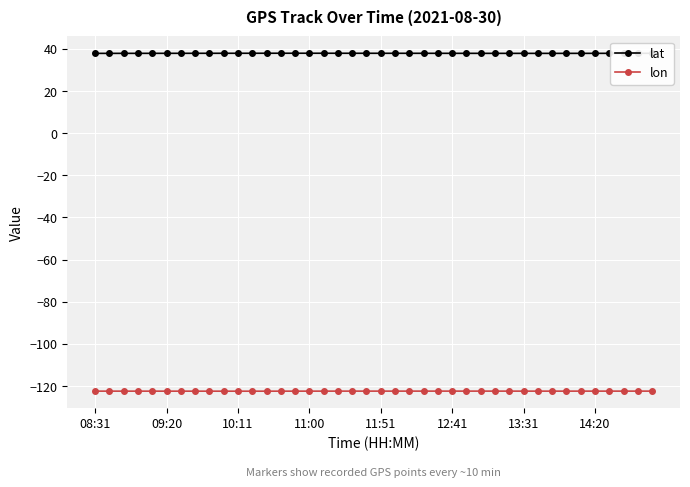

Which series has the widest spread of values?

lat